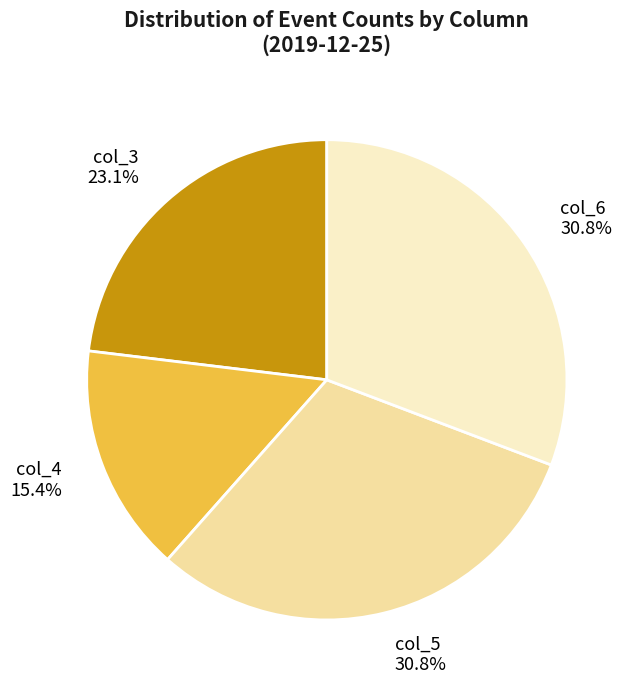

What is the total percentage of col_5 and col_3?

53.8%